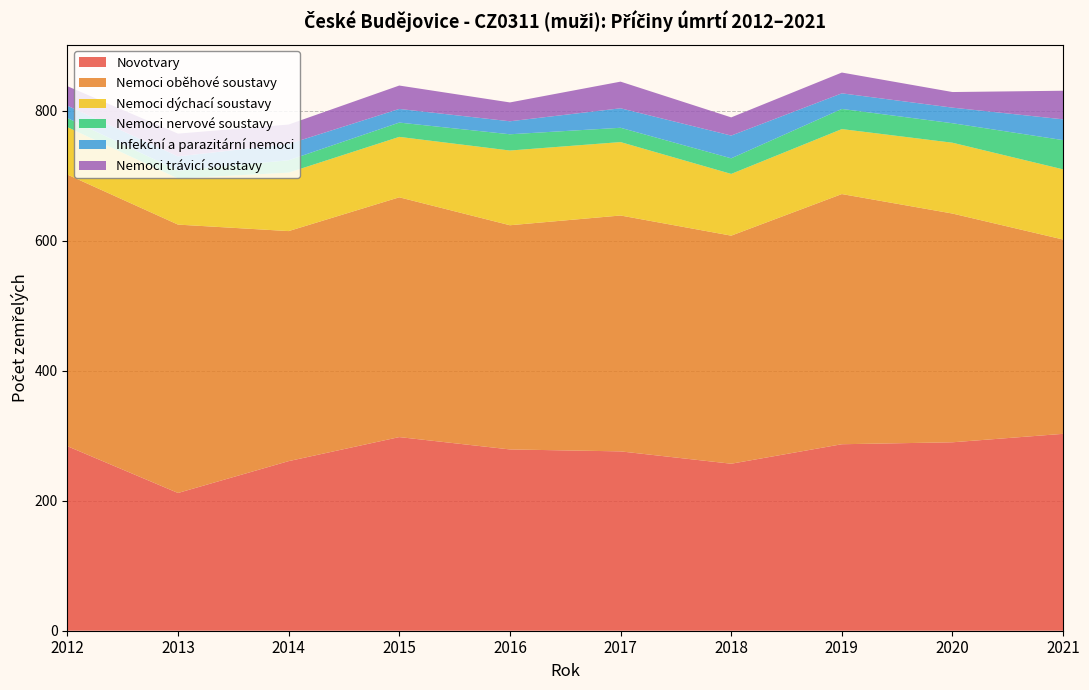

Reading right to left, what are all the values shown in this chart?

Novotvary: 303	290	287	257	276	279	298	261	212	284
Nemoci oběhové soustavy: 299	352	385	351	363	345	369	354	413	418
Nemoci dýchací soustavy: 108	109	100	95	113	115	93	90	71	73
Nemoci nervové soustavy: 45	30	31	24	22	25	22	19	12	14
Infekční a parazitární nemoci: 32	24	24	35	30	20	21	25	22	19
Nemoci trávicí soustavy: 44	24	32	28	41	29	36	30	35	30